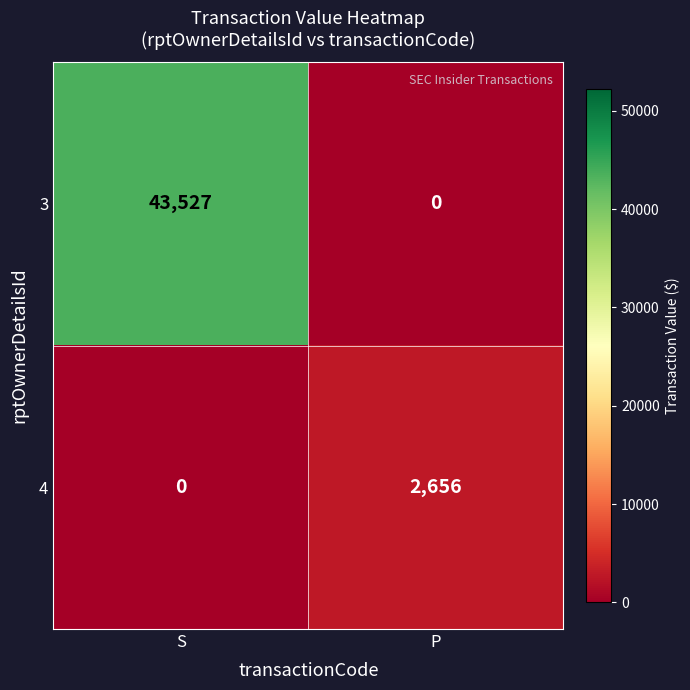

Rank the series at S from lowest to highest value.

4, 3